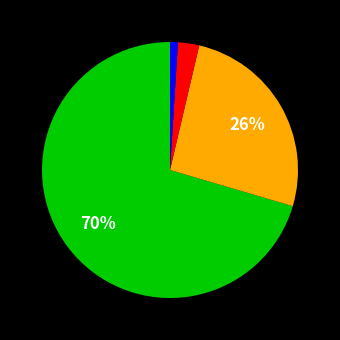

To the nearest percent, what is the average slice percentage?

25%